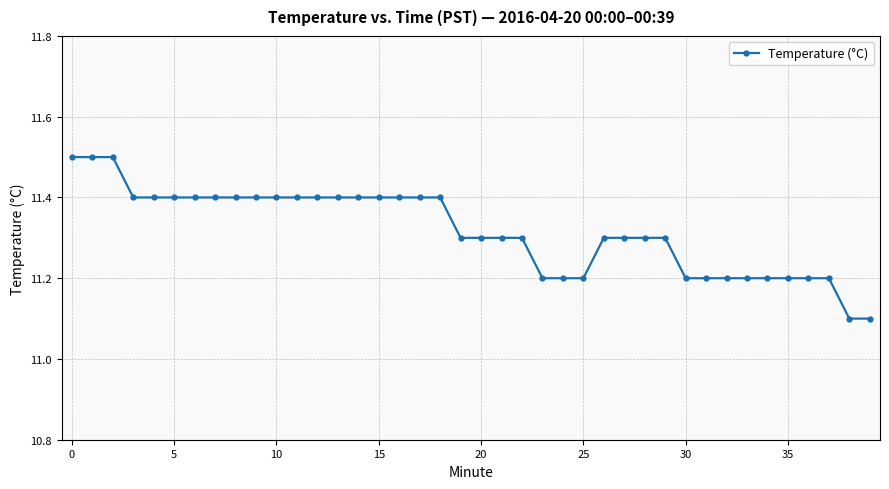

What is the value of the 2nd point from the left?

11.5